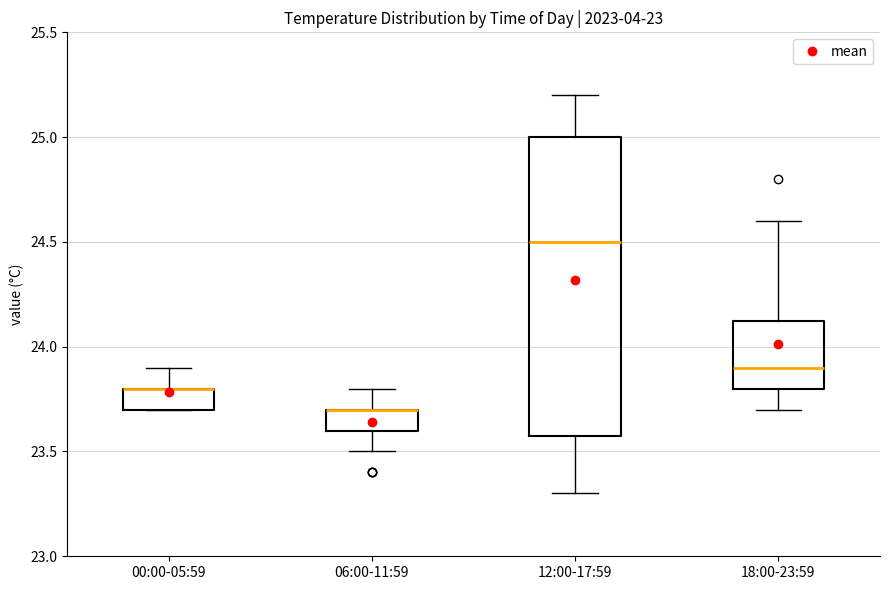

Where does the upper whisker of the box for 12:00-17:59 end on the y-axis? The values are not printed on the chart, so give them approximately, as read against the axis.

25.20